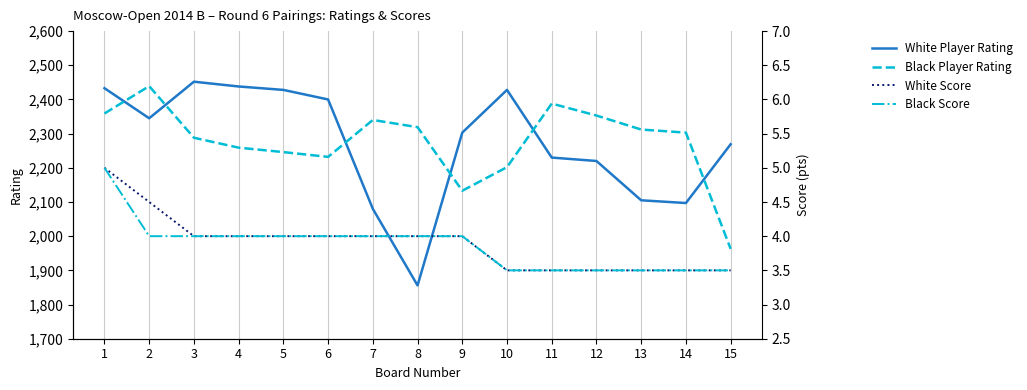

True or false: Black Player Rating and White Player Rating intersect in this chart.

True